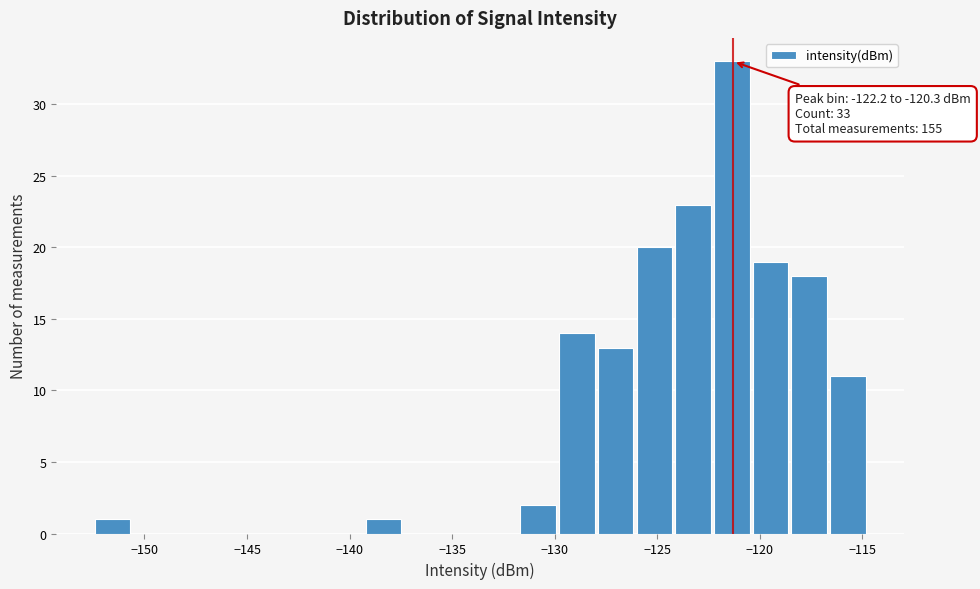

Around what value on the x-axis is the tallest bar? Give the approximate position of its centre, as read against the axis.

-121.5